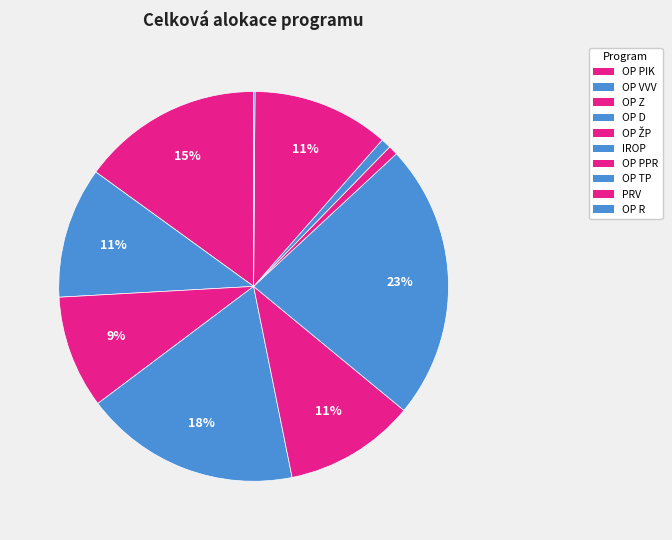

To the nearest percent, what is the difference between the OP PIK and OP PPR slice percentages?

14%